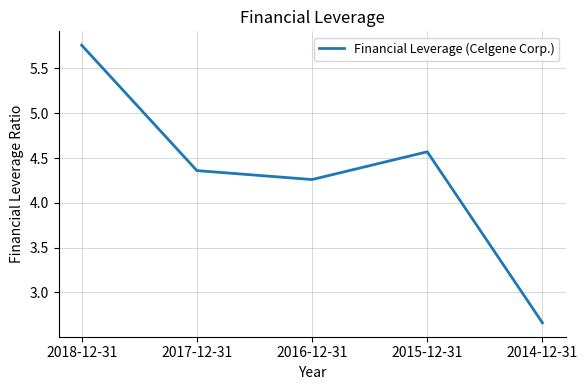

Which has a higher value, 2016-12-31 or 2017-12-31?

2017-12-31